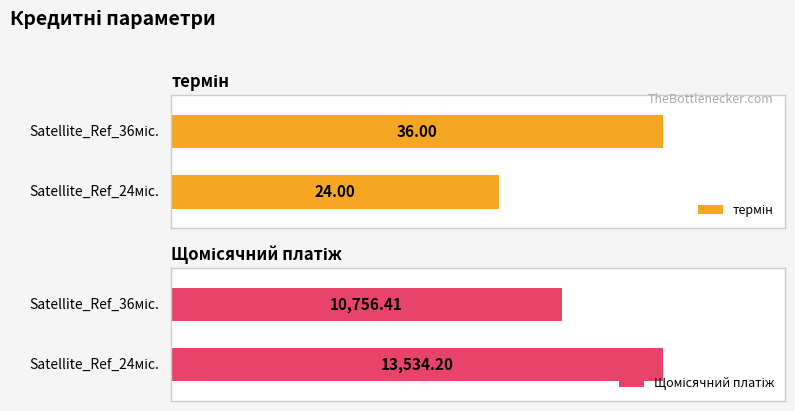

At which category is the sum across all series the highest?

Satellite_Ref_24міс.